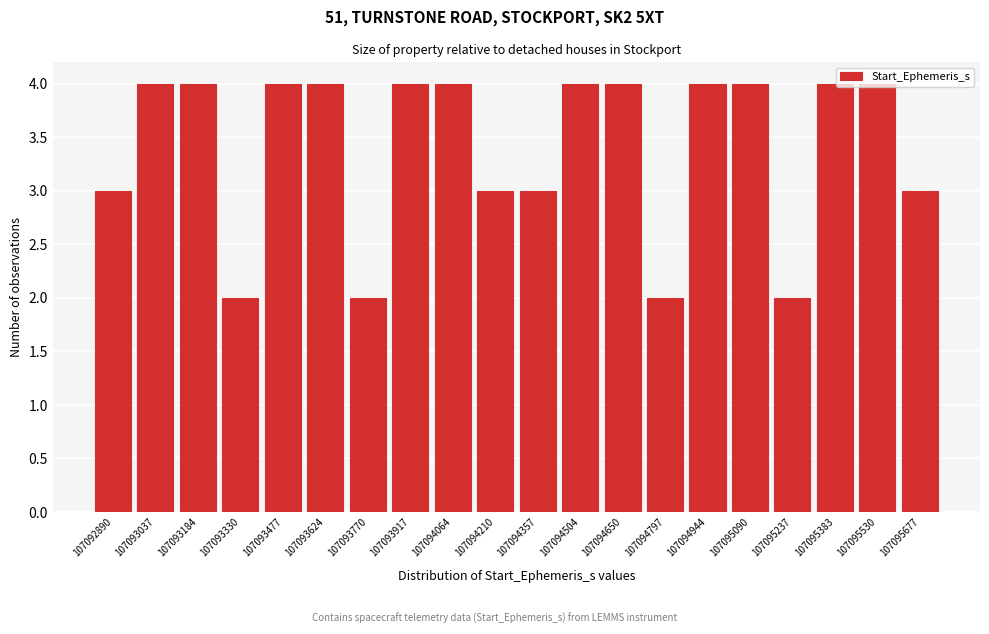

Is it true that the value at 107093037 is 4?

True